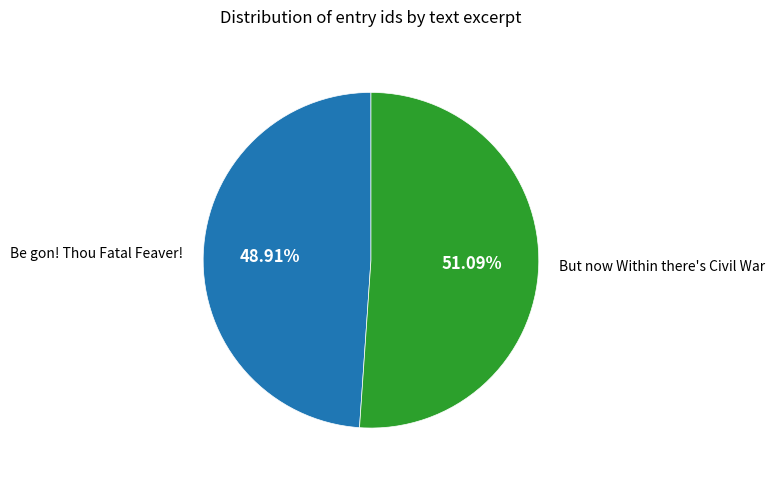

Does Be gon! Thou Fatal Feaver! account for over 50% of the chart?

No